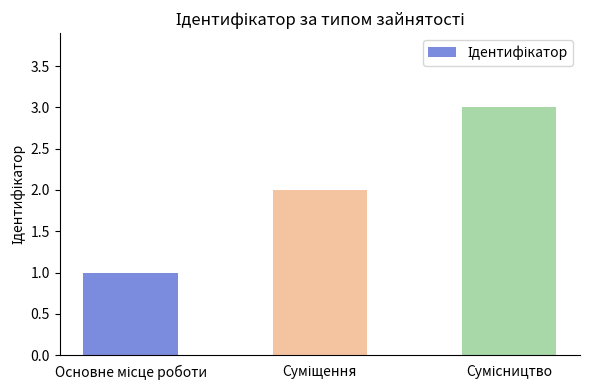

What is the smallest value displayed?

1